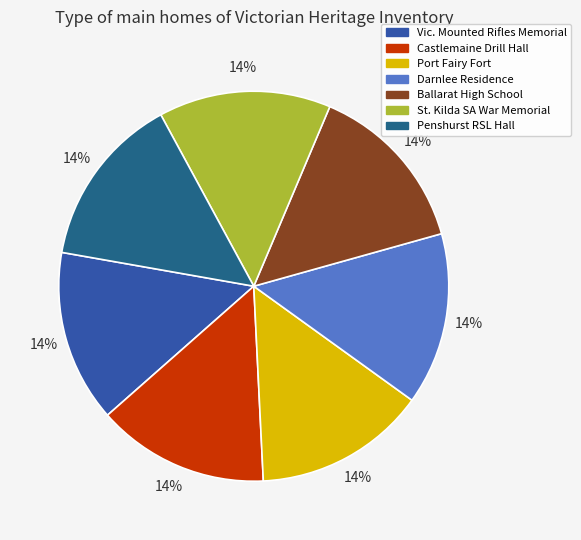

Do Darnlee Residence and Port Fairy Fort together represent more than half of the pie?

No